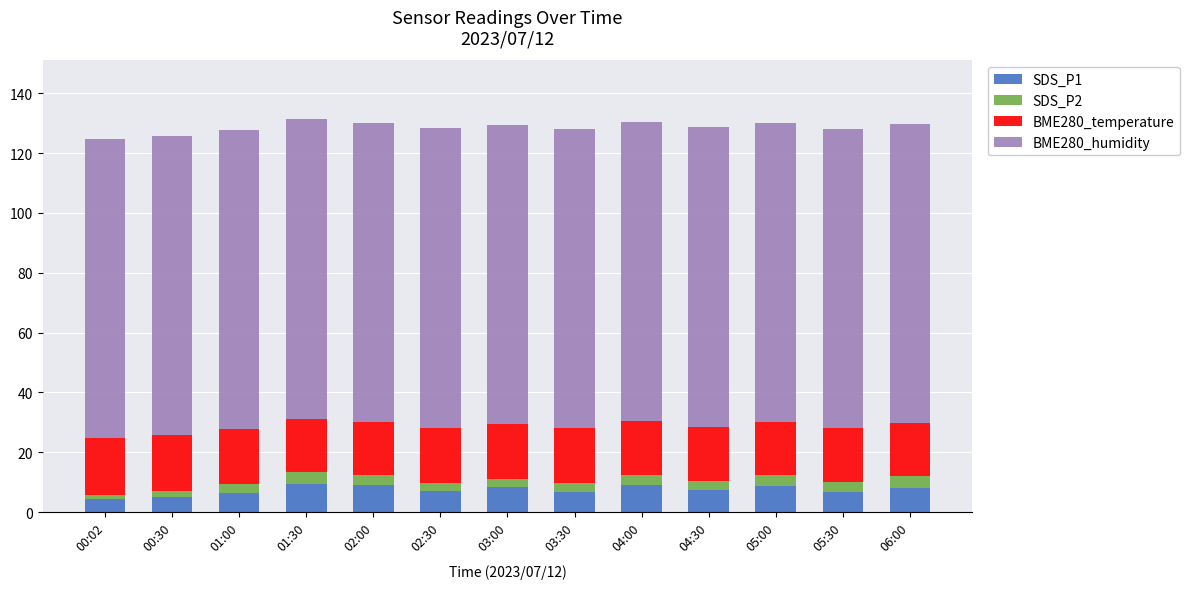

Are the bars grouped side by side (vs. stacked)?

No